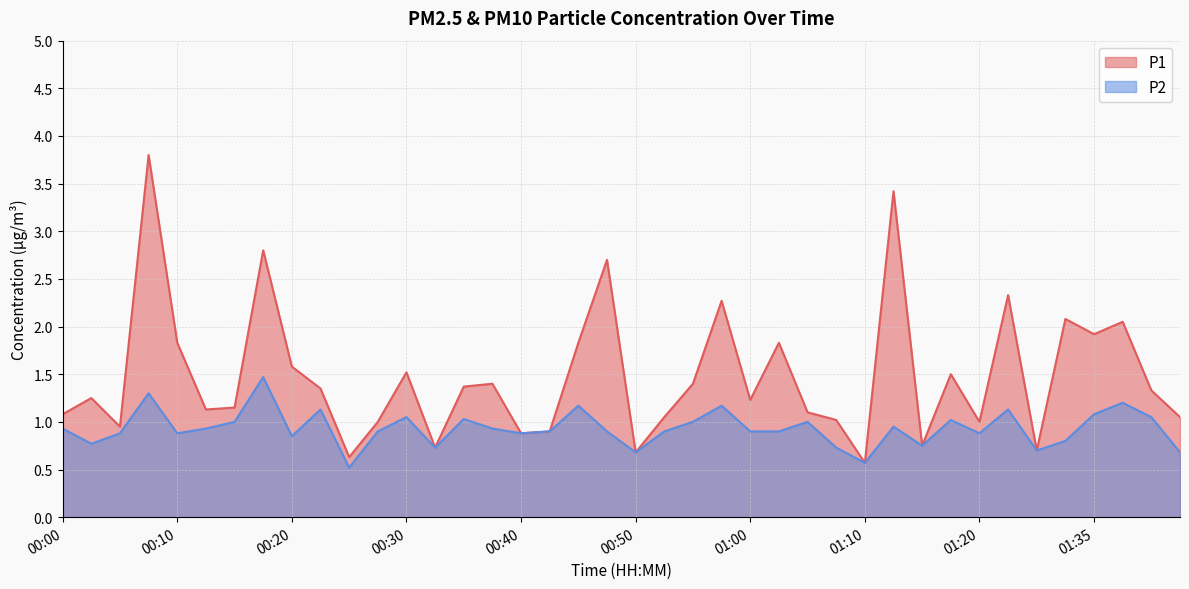

Does the chart have visible grid lines?

Yes